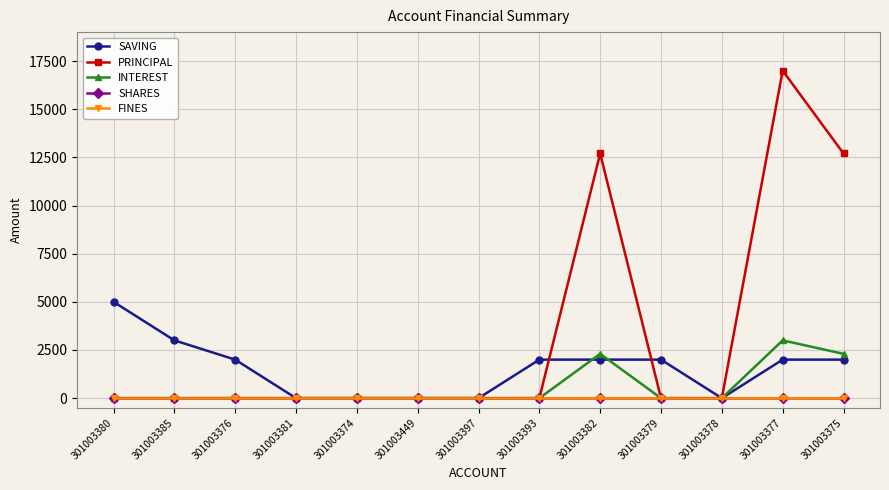

At how many categories does at least one series exceed 15229?

1